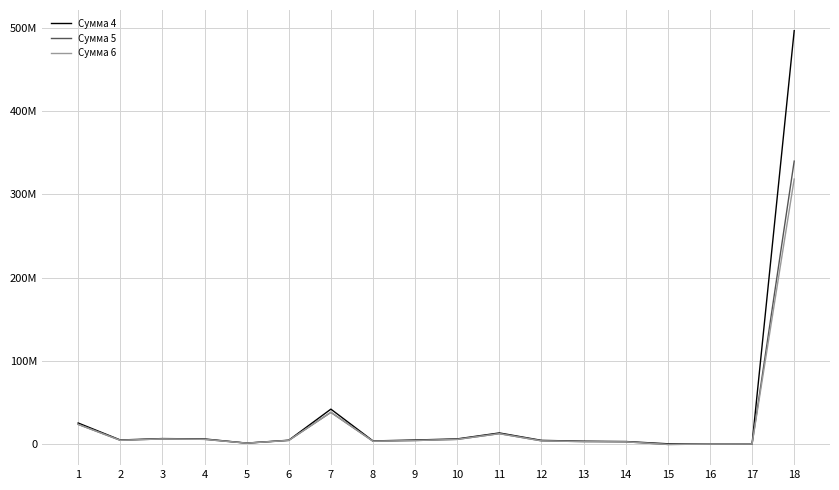

What are all the series names shown in the legend?

Сумма 4, Сумма 5, Сумма 6